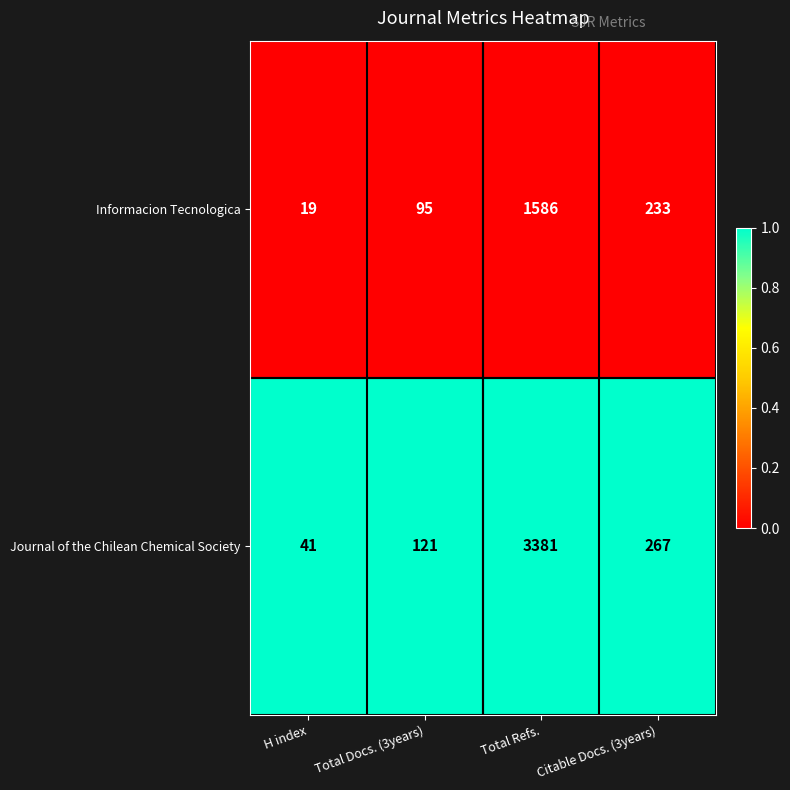

What is the difference between the maximum and second lowest values in the Journal of the Chilean Chemical Society series?

3260